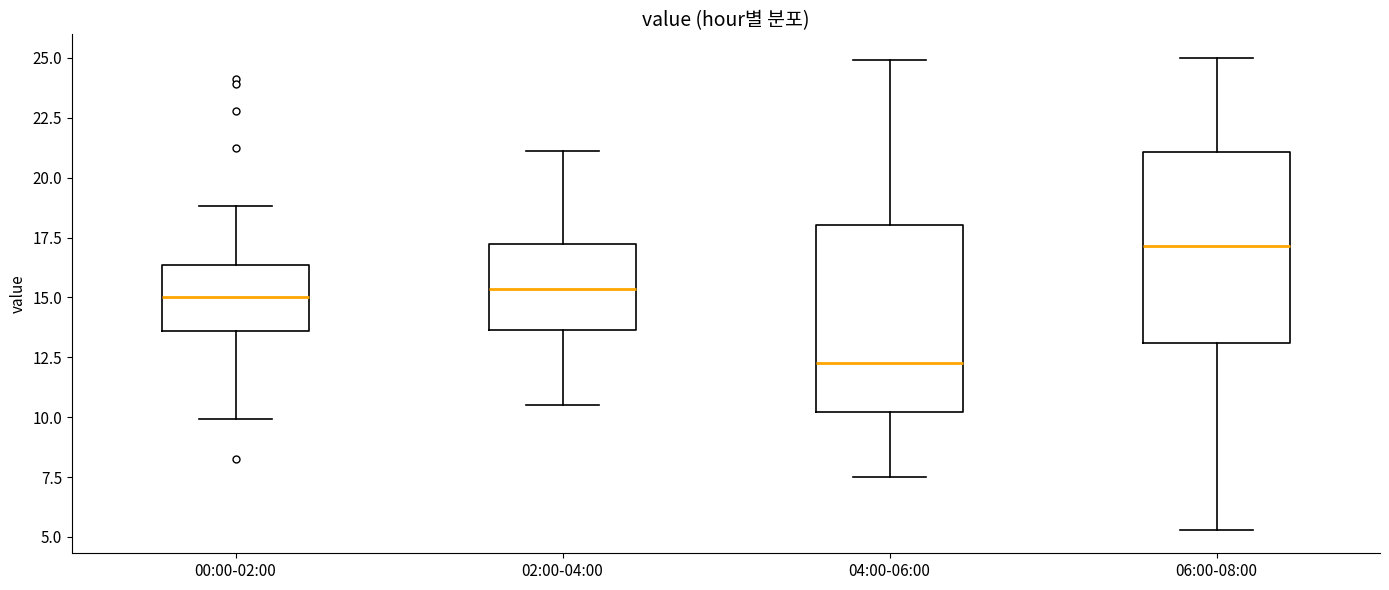

Where does the median line of the box for 02:00-04:00 sit on the y-axis? The values are not printed on the chart, so give them approximately, as read against the axis.

15.5